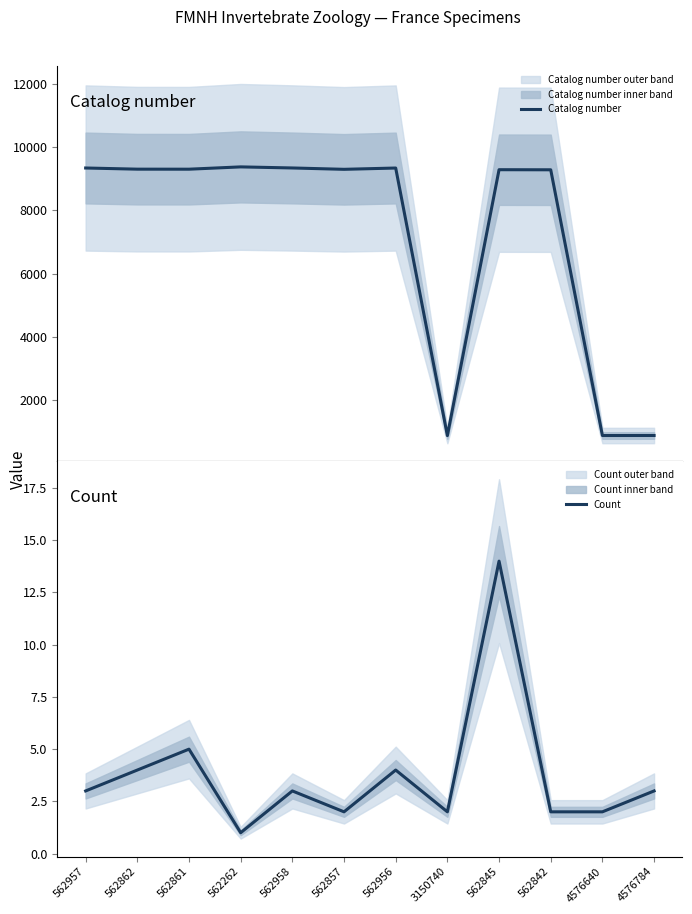

Rank the series by their average value, from lowest to highest.

Count, Catalog number